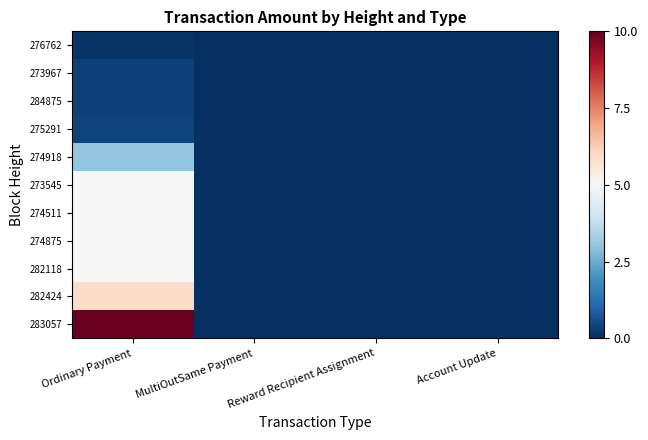

Count the number of data series in this chart.

11